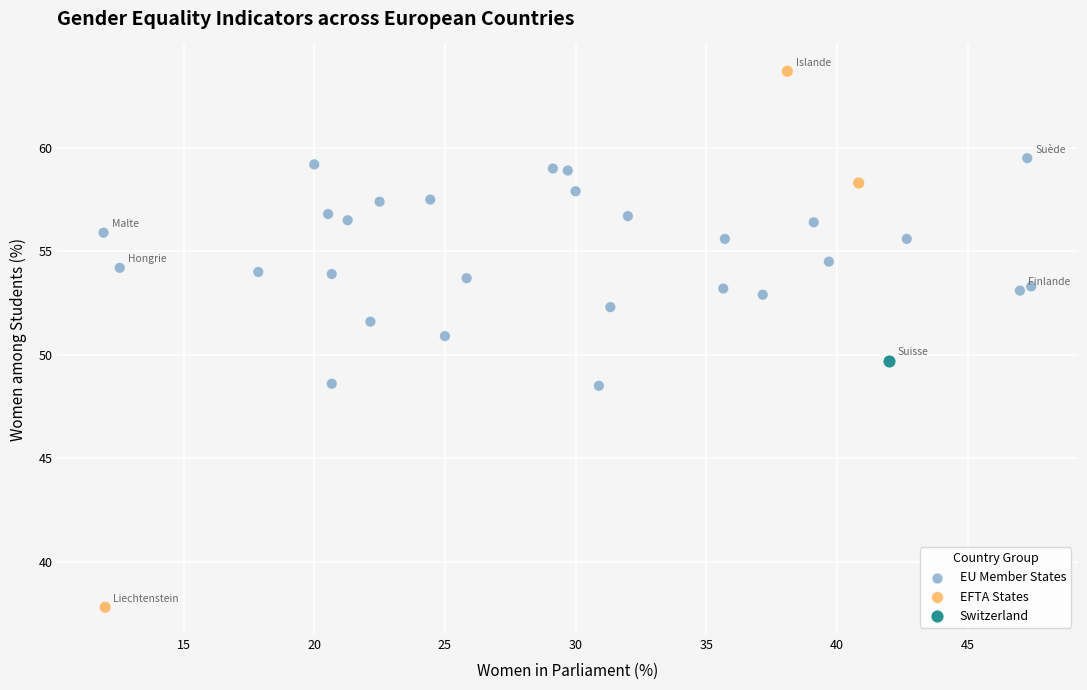

What are all the series names shown in the legend?

EU Member States, EFTA States, Switzerland